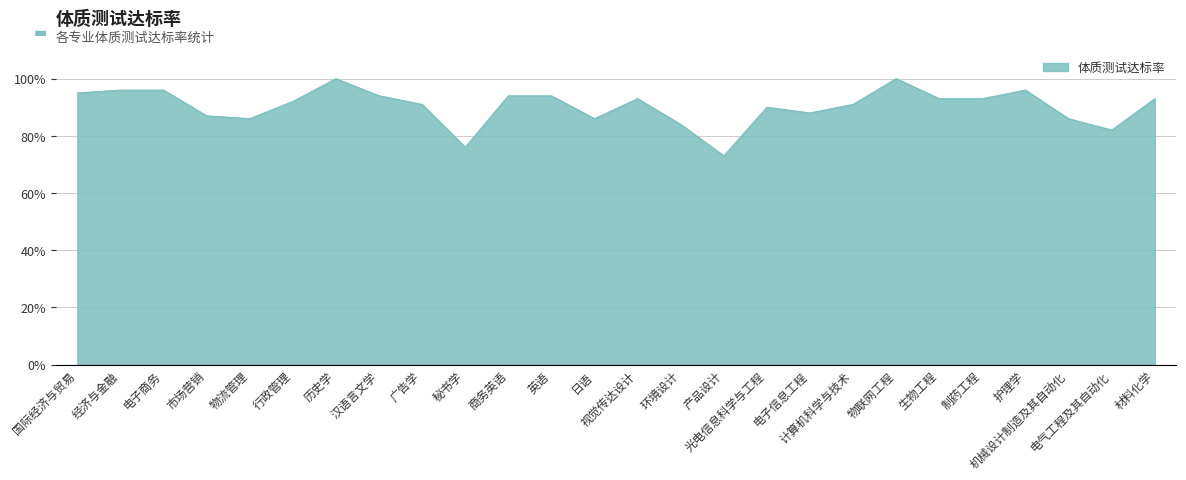

At which category does the data reach its first local peak?

历史学